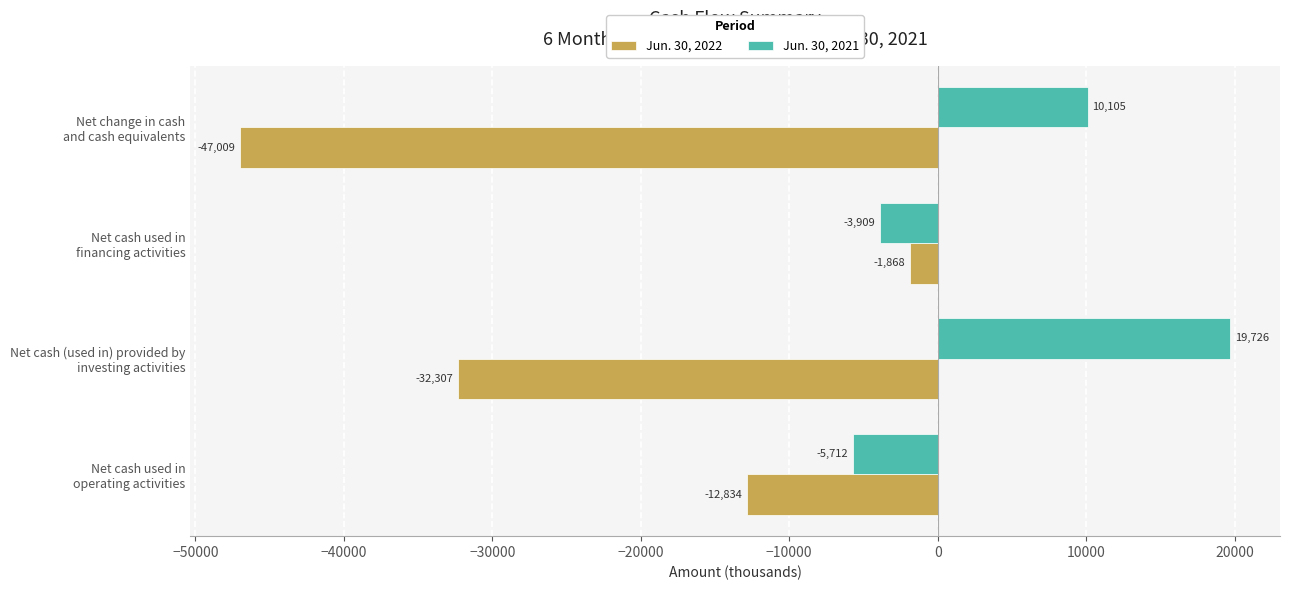

Which label corresponds to the largest value in the chart?

Net cash (used in) provided by
investing activities